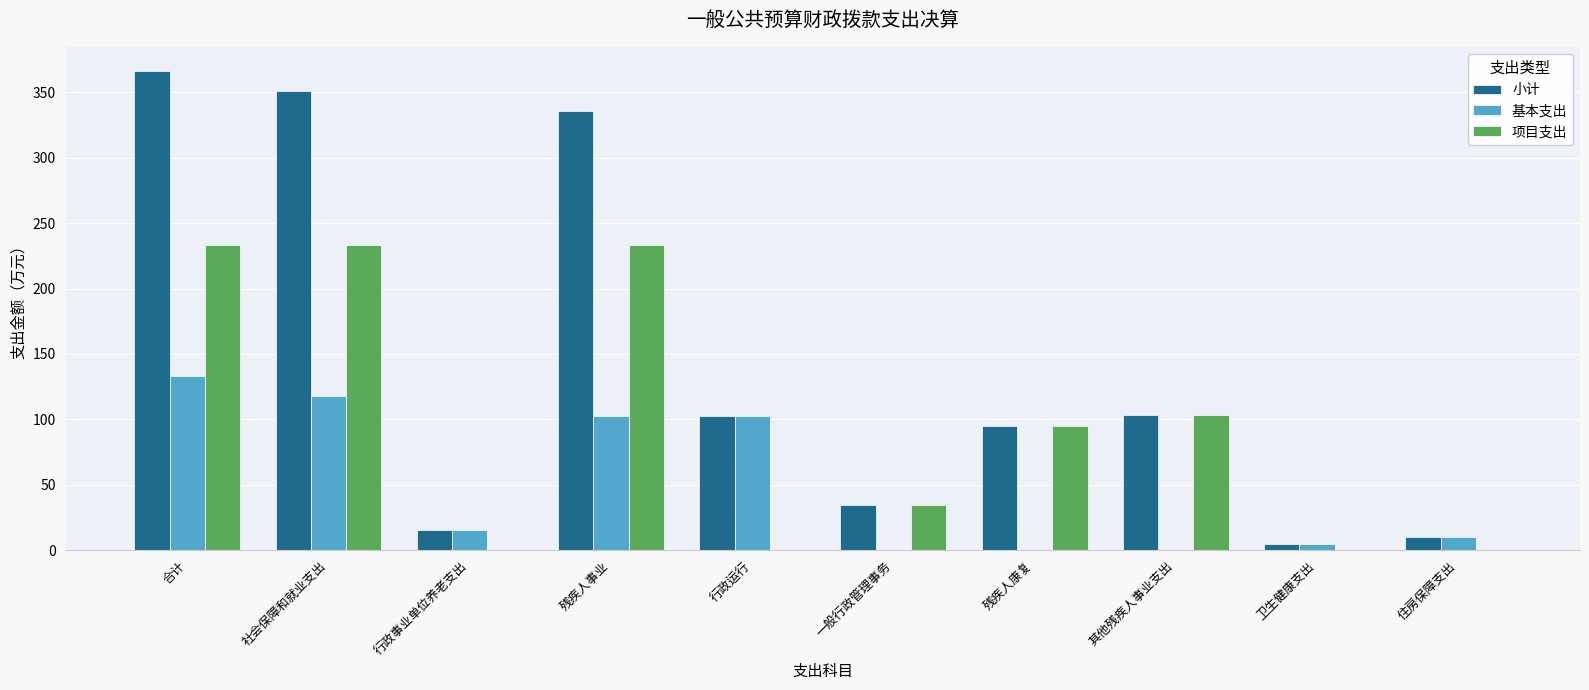

What is the sum of the 项目支出 values at 残疾人康复 and 住房保障支出?

95.1